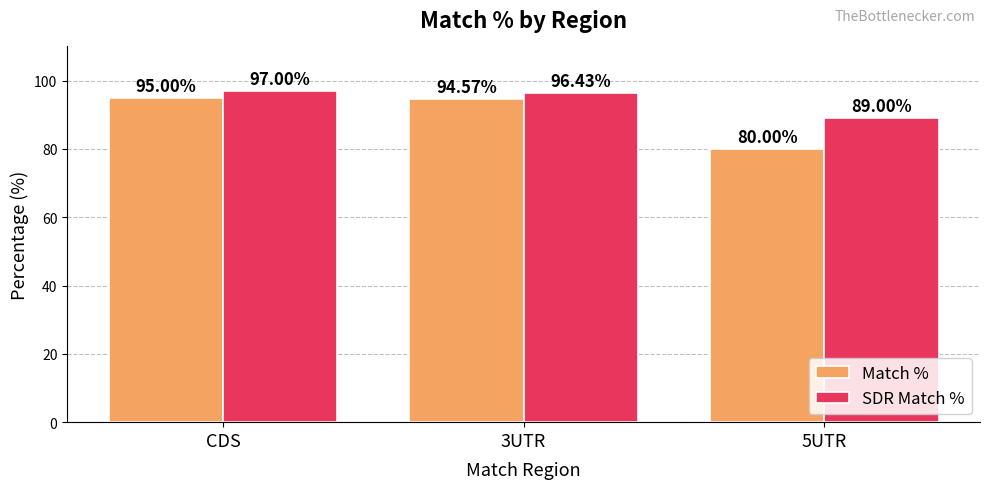

The Match % series shows 18.7 at 5UTR. True or false?

False